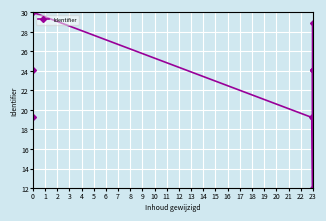

Is it true that the value at 0 is 19.2?

True